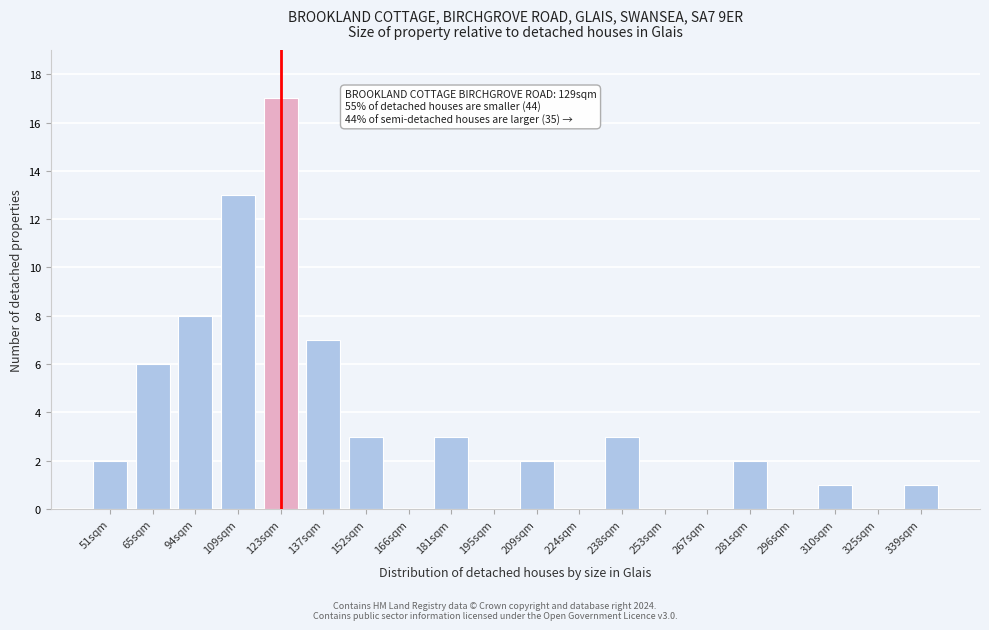

Reading left to right, transcribe all the data shown in this chart.

51sqm=2	65sqm=6	94sqm=8	109sqm=13	123sqm=17	137sqm=7	152sqm=3	166sqm=0	181sqm=3	195sqm=0	209sqm=2	224sqm=0	238sqm=3	253sqm=0	267sqm=0	281sqm=2	296sqm=0	310sqm=1	325sqm=0	339sqm=1